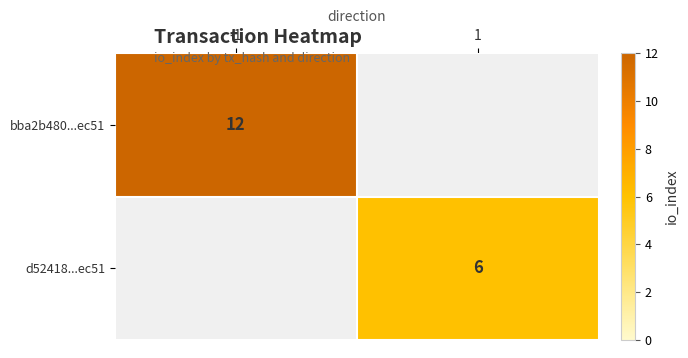

The bba2b480...ec51 series shows 20 at -1. True or false?

False